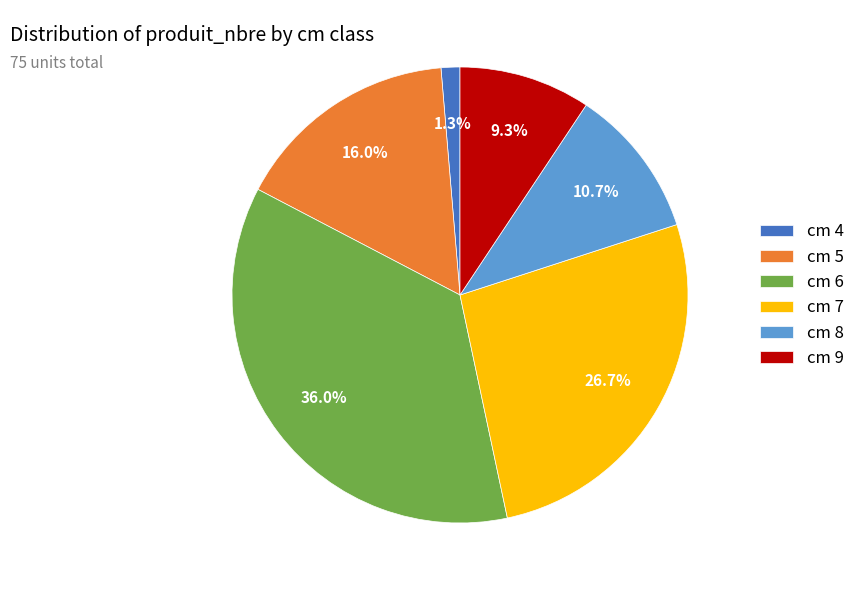

Count the number of slices in the pie.

6